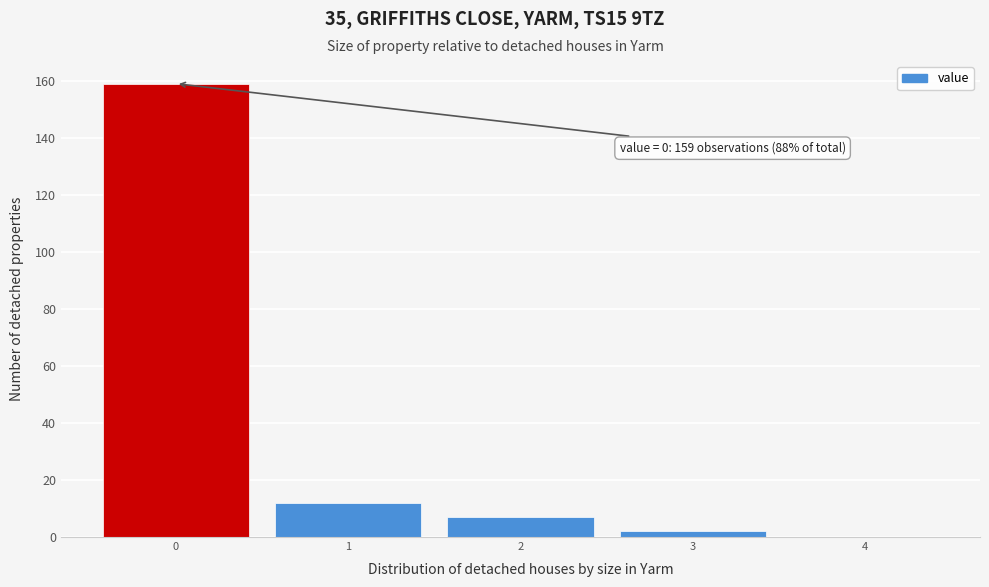

Is it true that the value at 0 is 219?

False